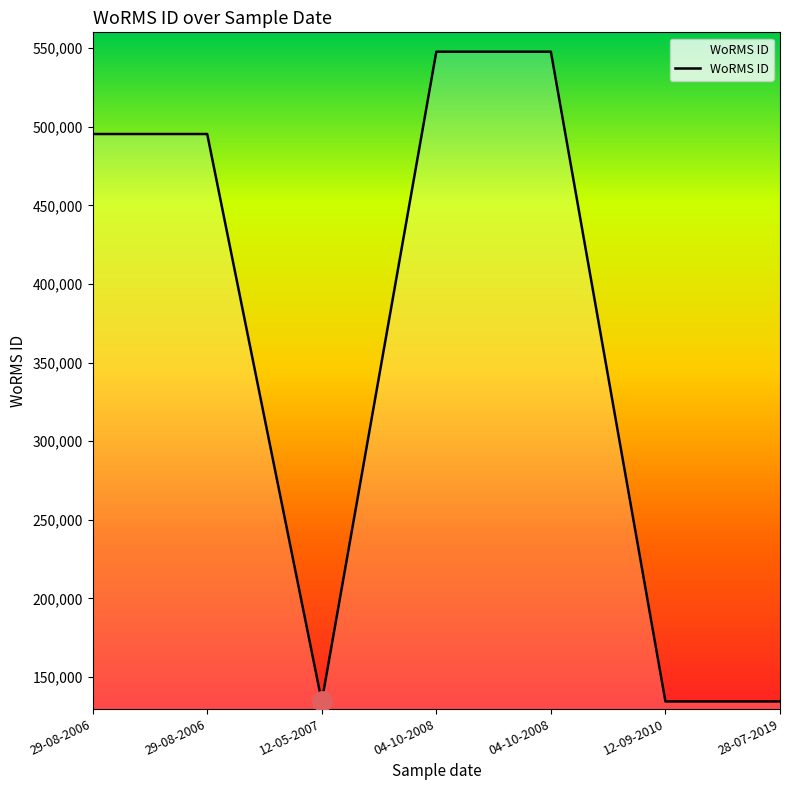

Reading right to left, extract all data points from this chart.

28-07-2019=134529	12-09-2010=134529	04-10-2008=547692	04-10-2008=547692	12-05-2007=134529	29-08-2006=495347	29-08-2006=495347